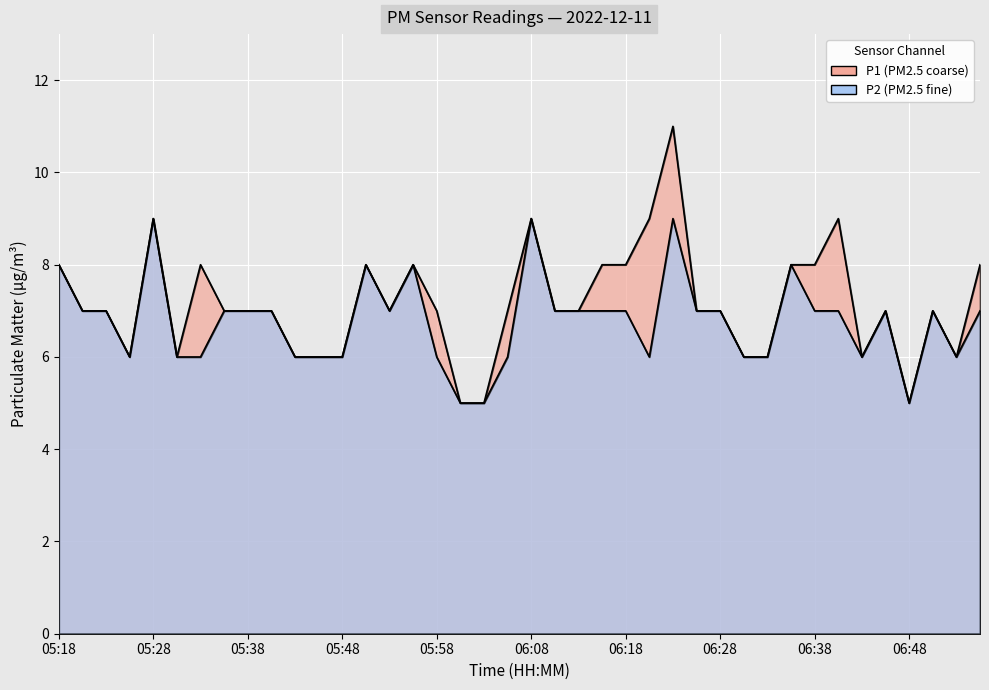

List the series in order of their peak value, highest first.

P1, P2